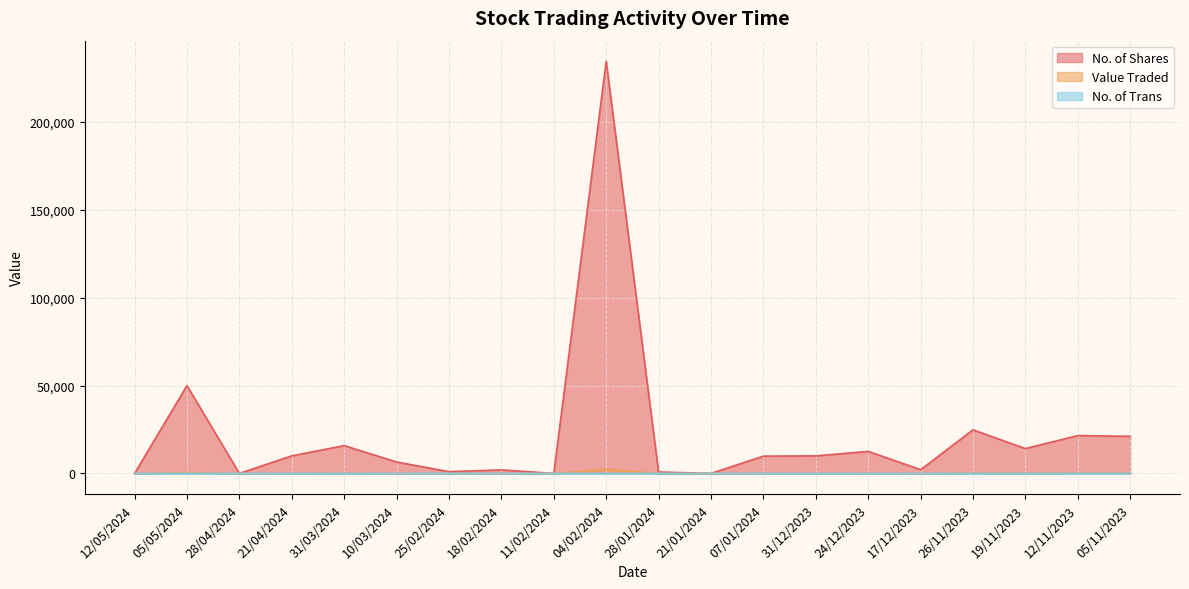

Which series changed the most between 05/05/2024 and 19/11/2023?

No. of Shares